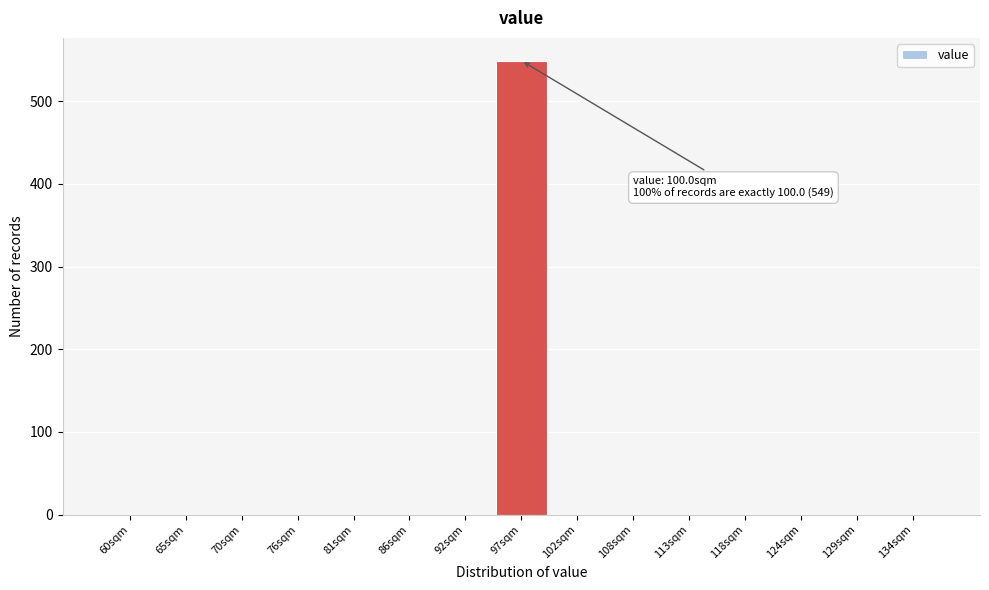

Reading left to right, transcribe all the data shown in this chart.

60sqm=0	65sqm=0	70sqm=0	76sqm=0	81sqm=0	86sqm=0	92sqm=0	97sqm=549	102sqm=0	108sqm=0	113sqm=0	118sqm=0	124sqm=0	129sqm=0	134sqm=0